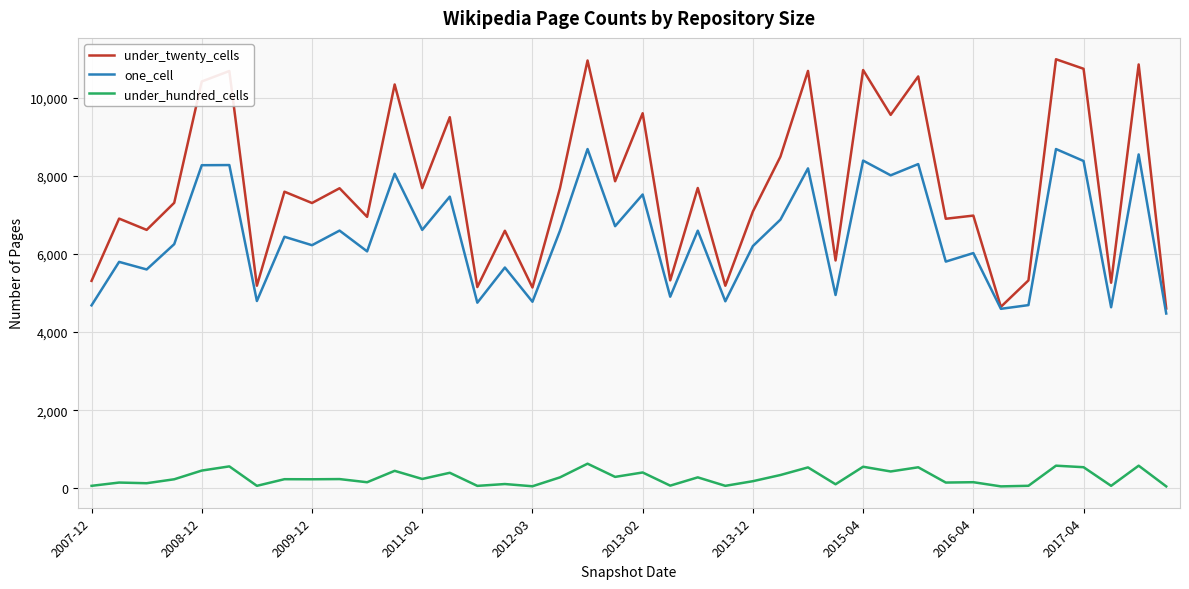

True or false: under_twenty_cells and under_hundred_cells intersect in this chart.

False